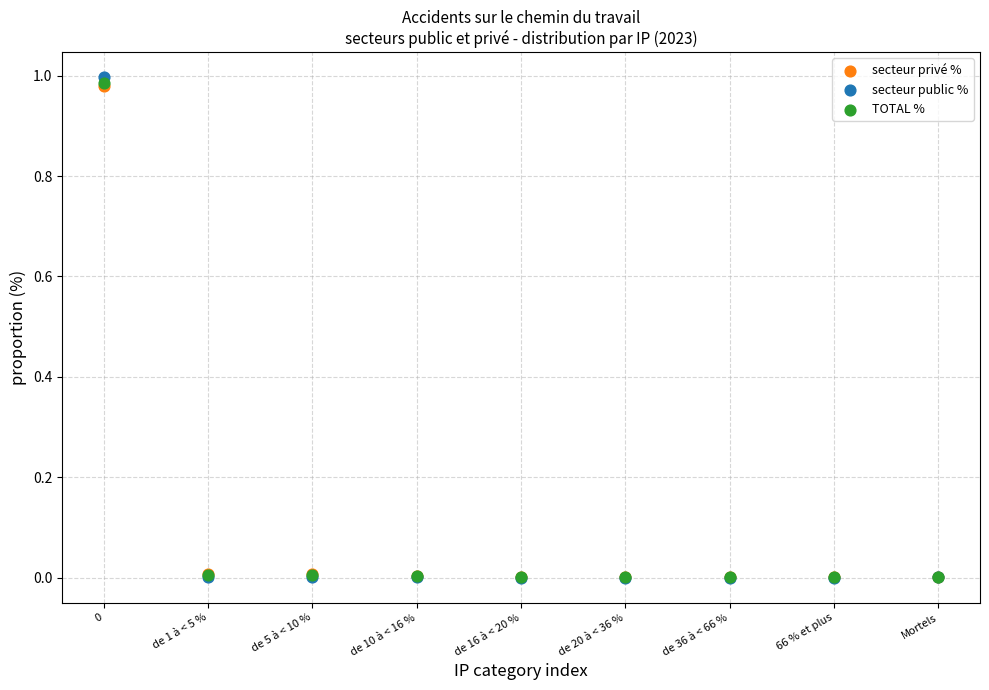

What are all the series names shown in the legend?

secteur privé %, secteur public %, TOTAL %